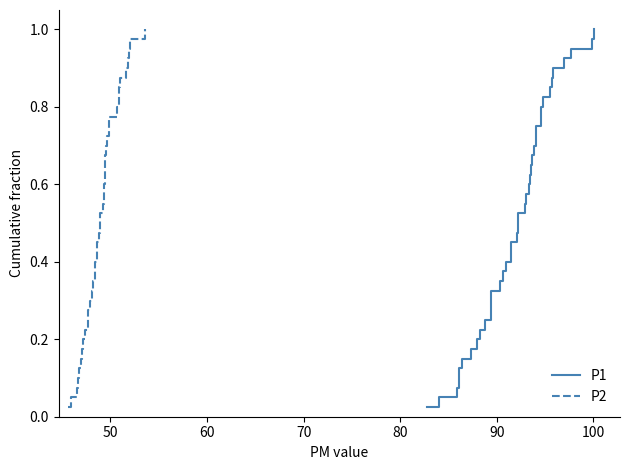

The value of P2 at 9 is 0.4. True or false?

False